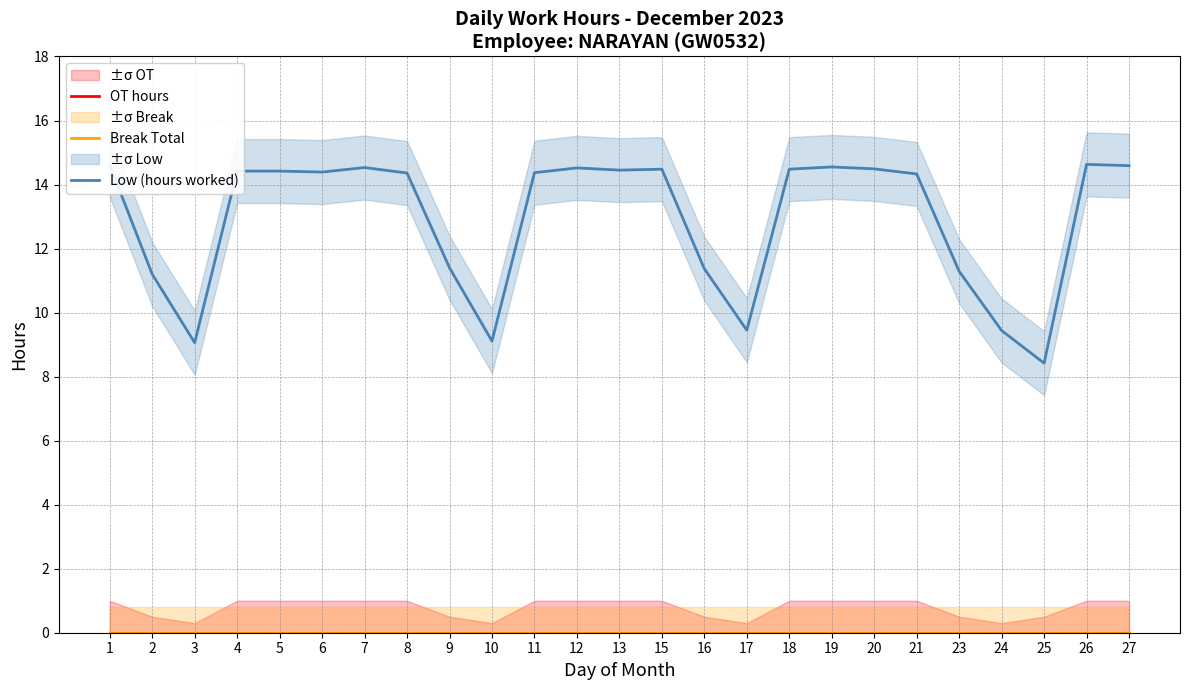

Which series has the widest spread of values?

Low (hours worked)